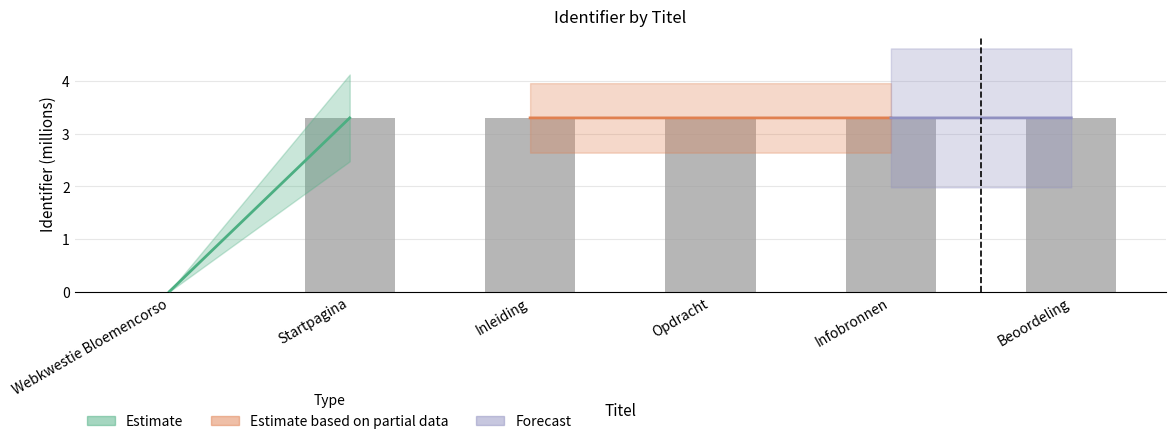

The chart shows a value of 5.5 at Inleiding. True or false?

False